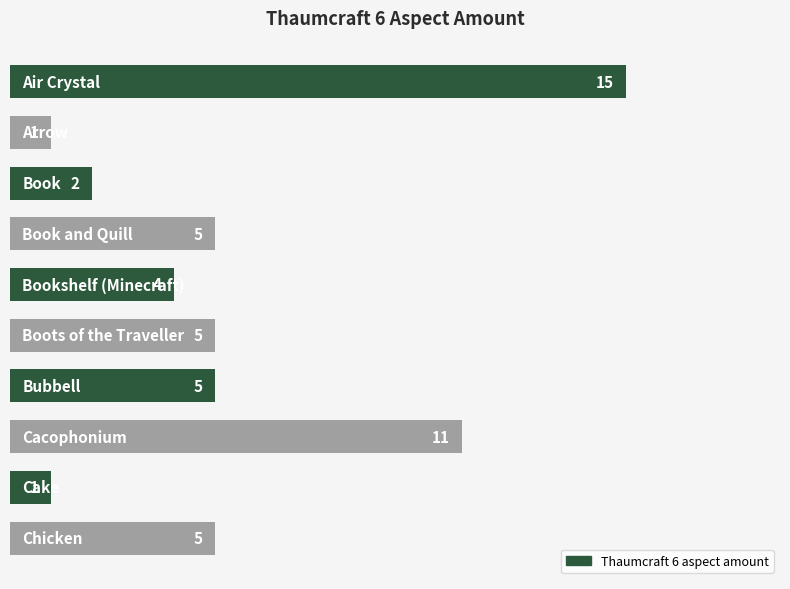

What is the value of the 4th bar from the top?

5